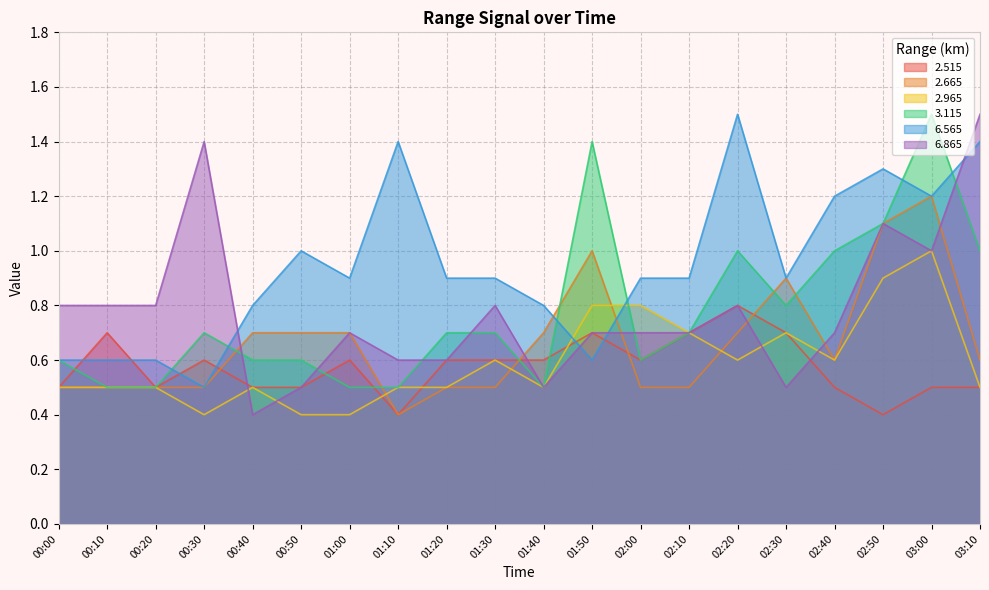

Which label corresponds to the largest value in the chart?

03:00